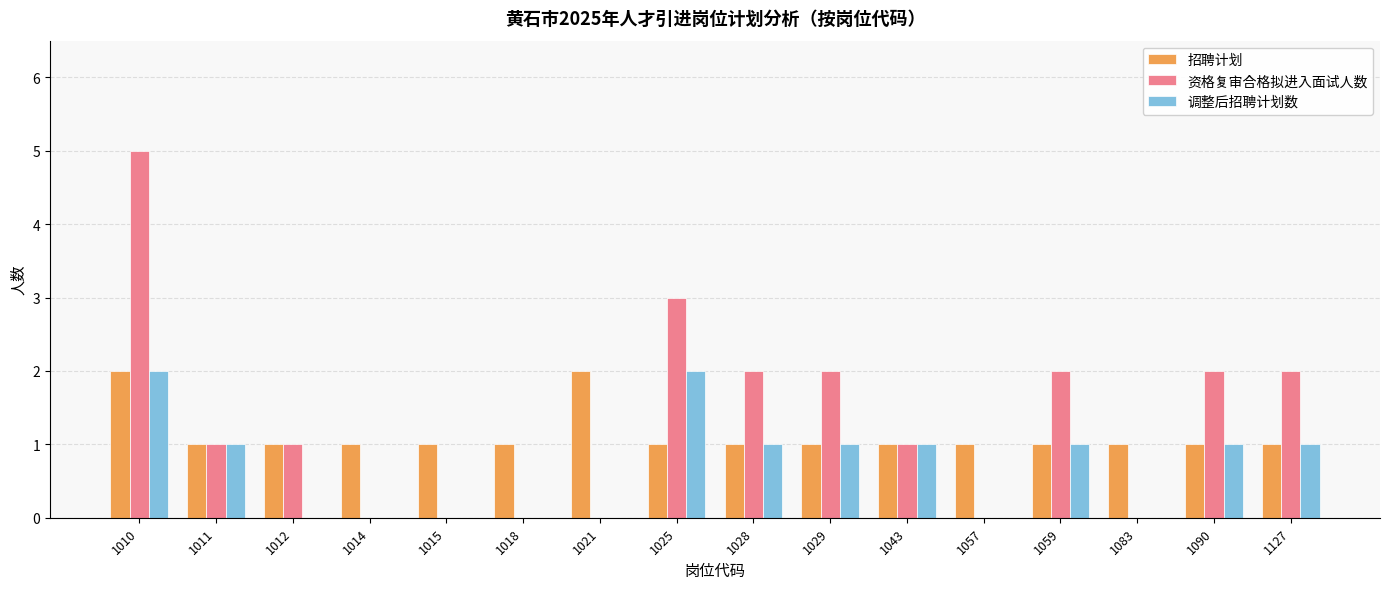

What is the sum of the 资格复审合格拟进入面试人数 values at 1057 and 1043?

1